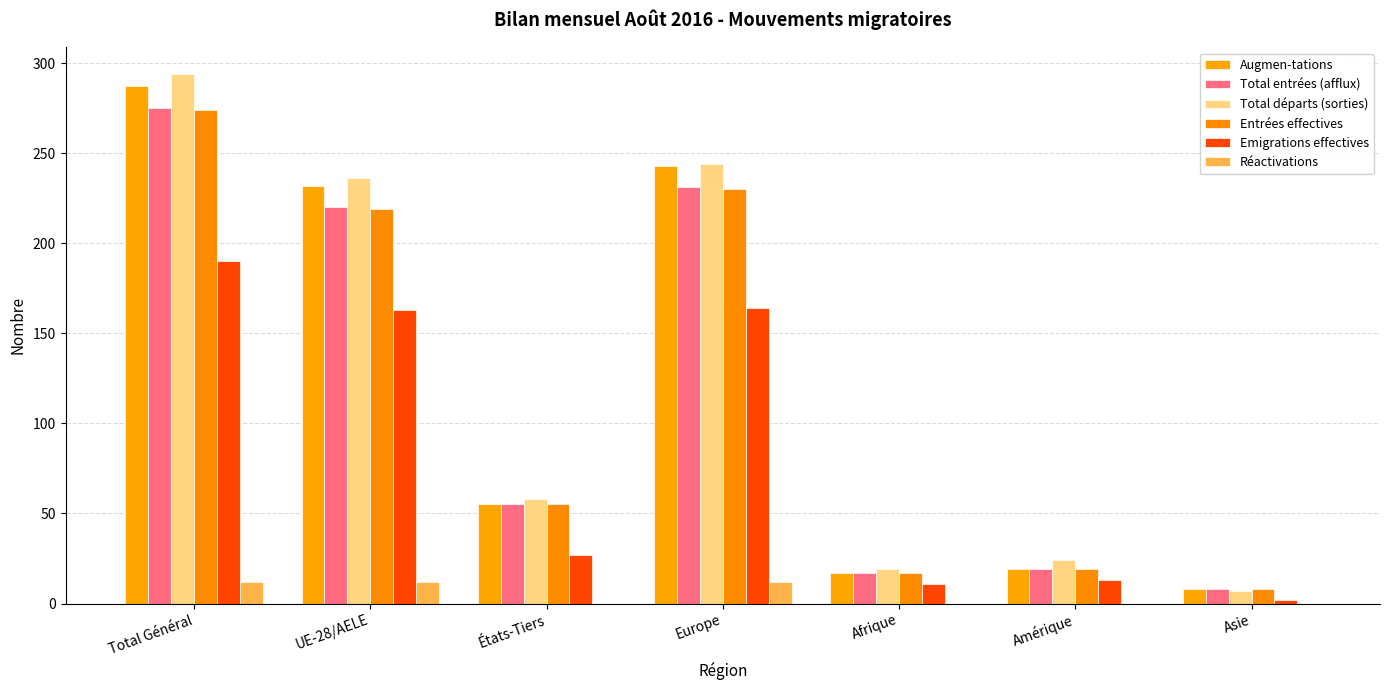

Reading left to right, list all the values displayed in this chart.

Augmen-tations: 287	232	55	243	17	19	8
Total entrées (afflux): 275	220	55	231	17	19	8
Total départs (sorties): 294	236	58	244	19	24	7
Entrées effectives: 274	219	55	230	17	19	8
Emigrations effectives: 190	163	27	164	11	13	2
Réactivations: 12	12	0	12	0	0	0